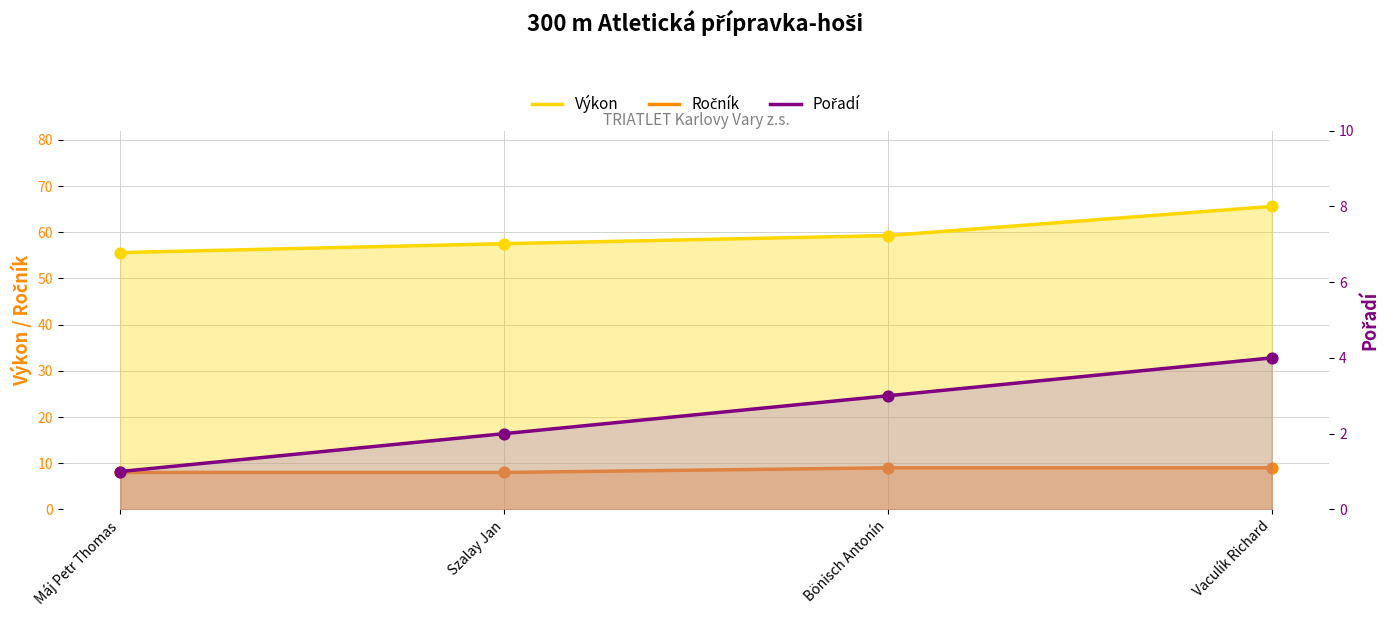

What are all the series names shown in the legend?

Výkon, Ročník, Pořadí